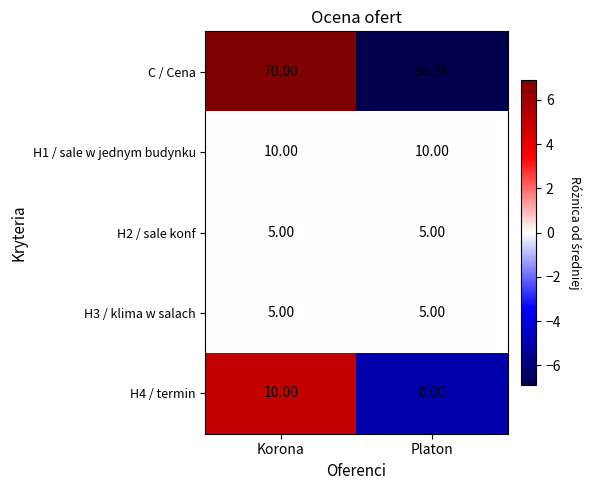

At which category does the chart reach its peak across all series?

Korona